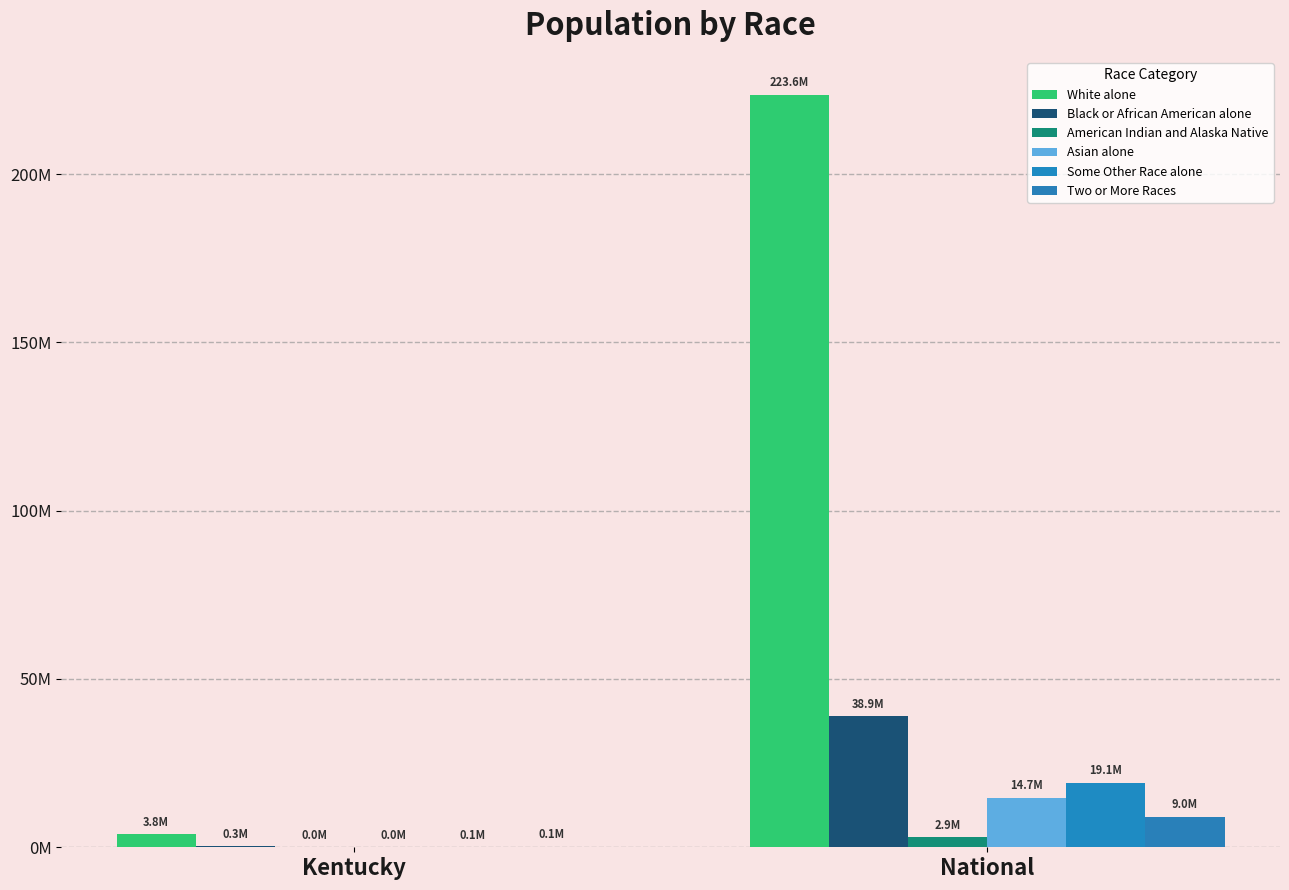

Does the chart contain stacked bars?

No